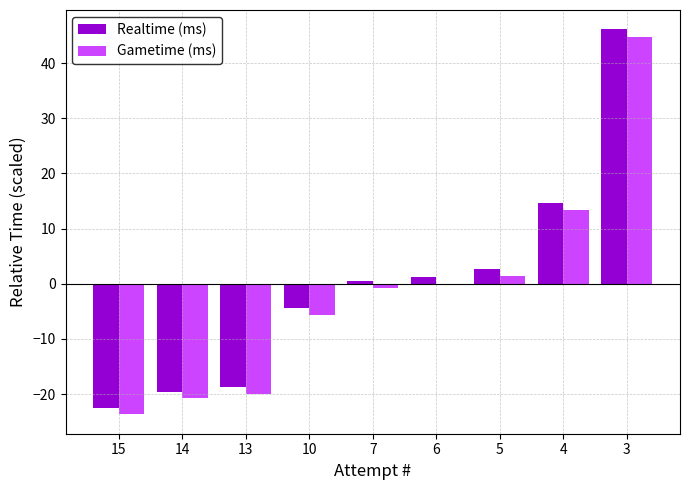

Between 15 and 4, which series saw the biggest shift?

Realtime (ms)